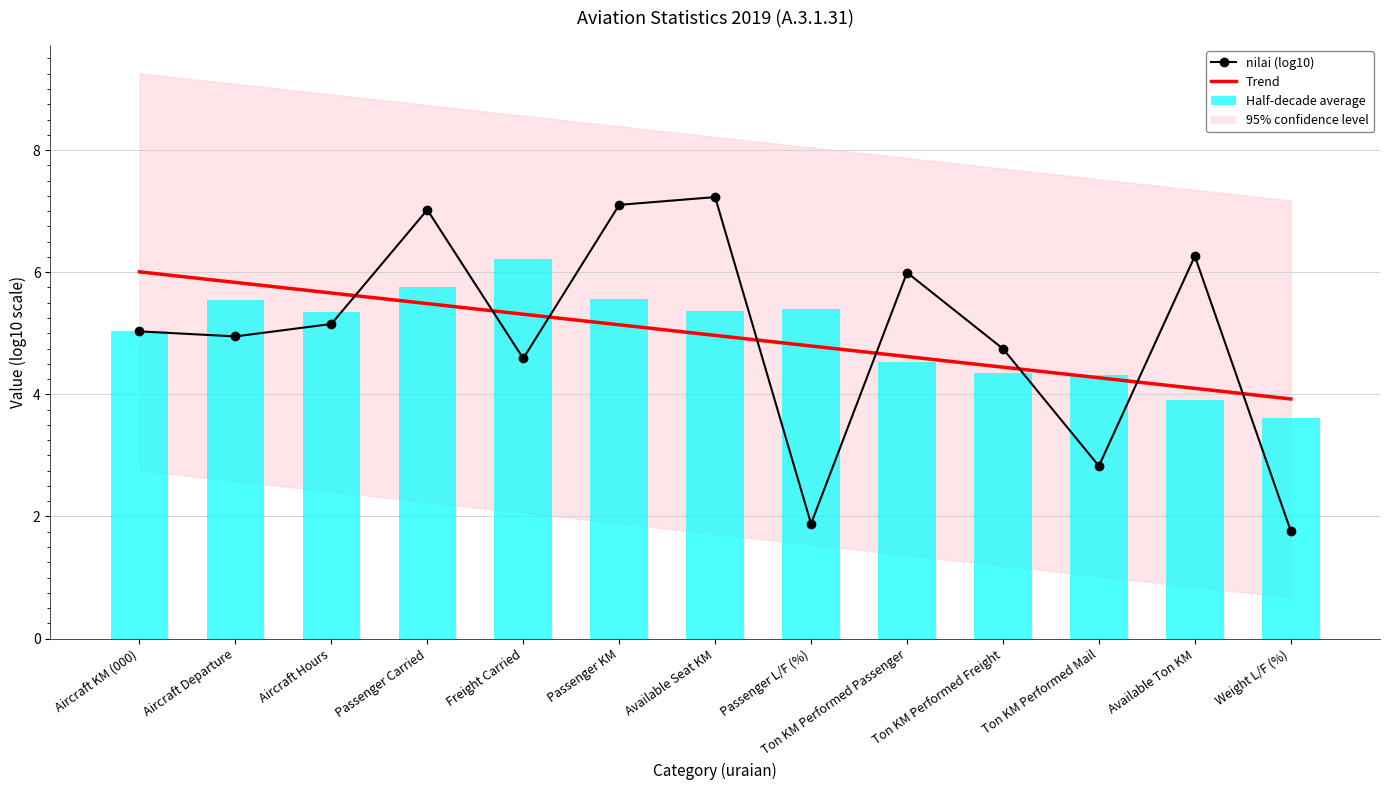

Which series changed the most between Freight Carried and Ton KM Performed Passenger?

Half-decade average